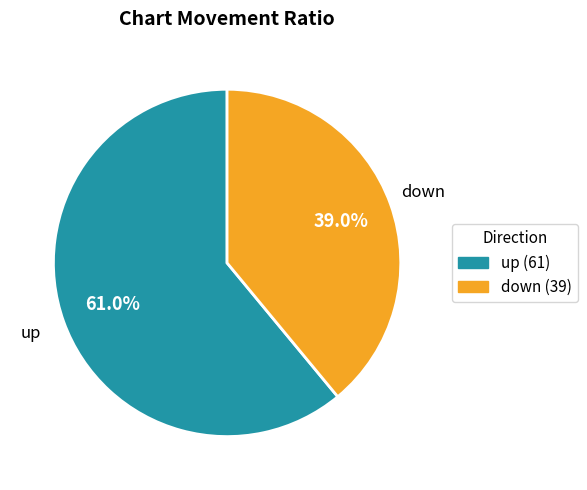

To the nearest percent, what is the difference between the largest and smallest slice percentages?

22%